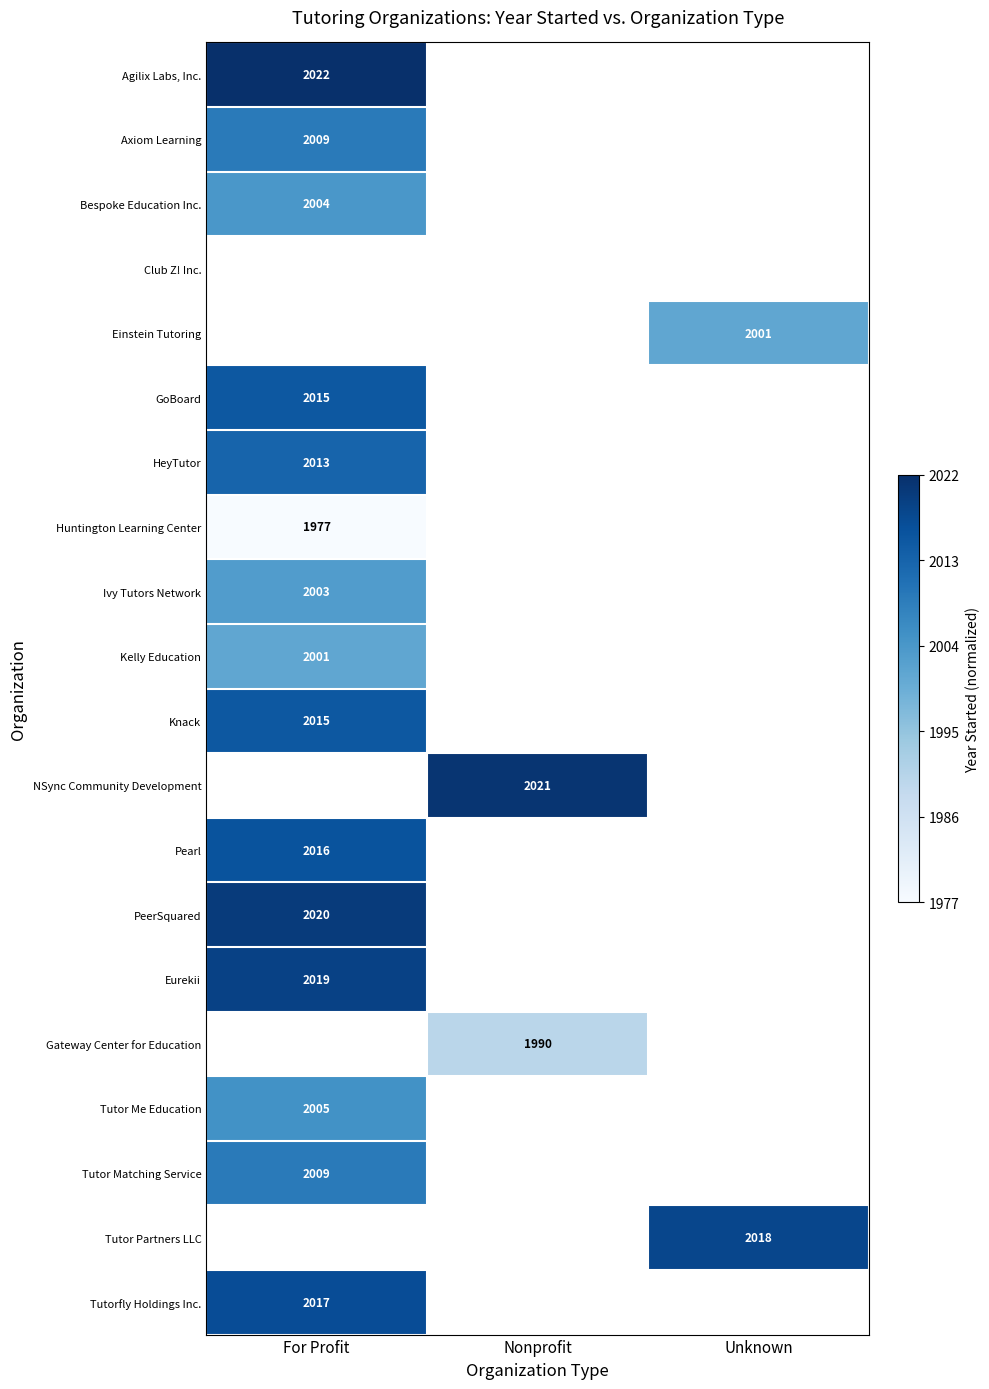

Is it true that Huntington Learning Center equals 1977 at For Profit?

True